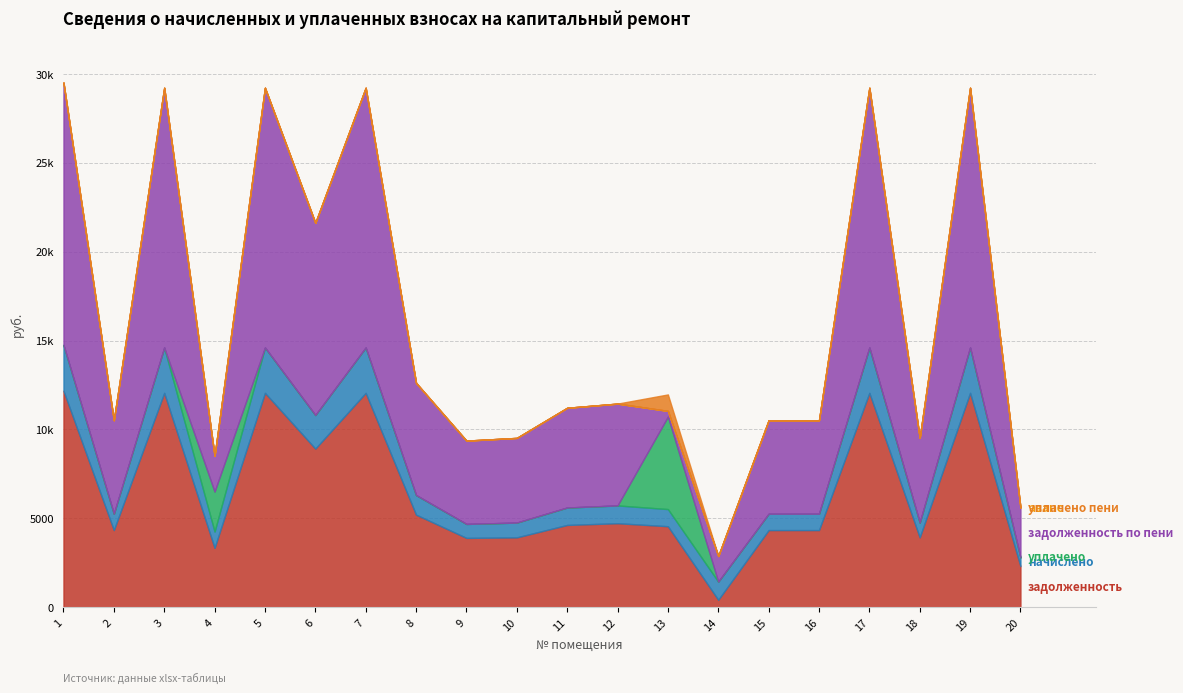

Which category has the lowest value in the начислено series?

20